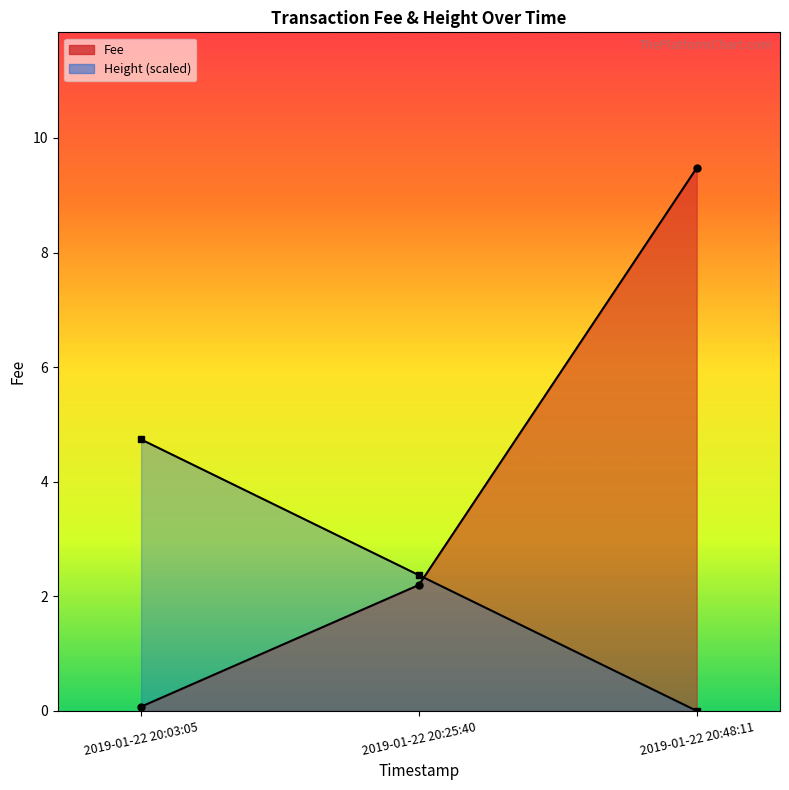

Is it true that Fee equals 0.1 at 2019-01-22 20:03:05?

True